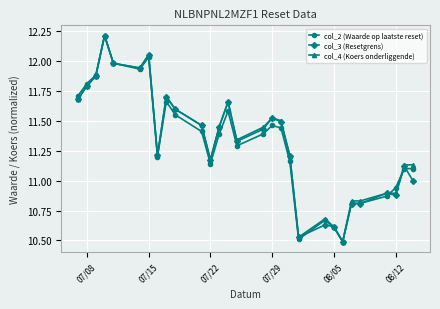

At how many categories does at least one series exceed 11?

21